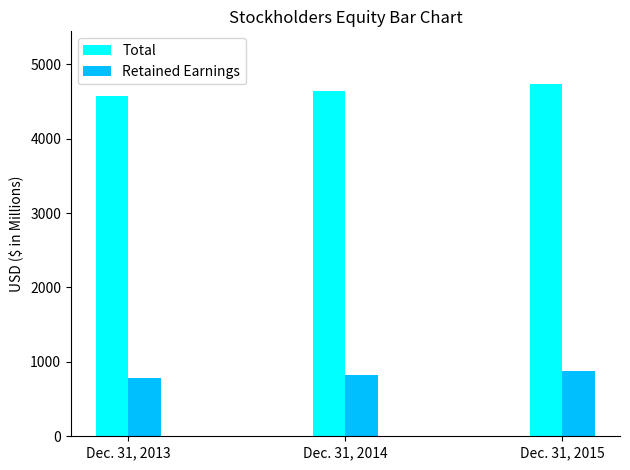

Which series has the largest total across all categories?

Total